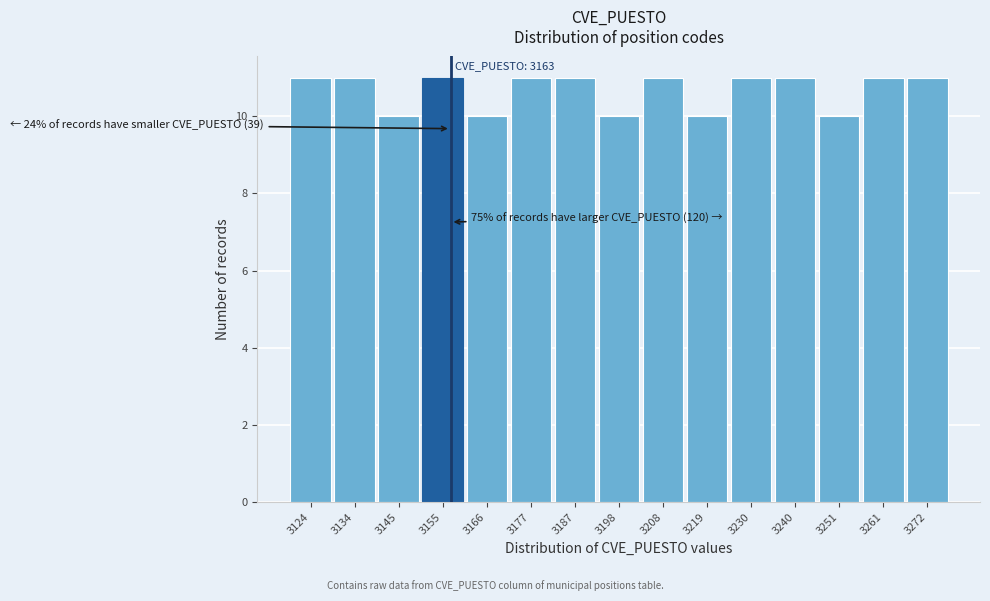

Reading left to right, what are all the values shown in this chart?

3124=11	3134=11	3145=10	3155=11	3166=10	3177=11	3187=11	3198=10	3208=11	3219=10	3230=11	3240=11	3251=10	3261=11	3272=11